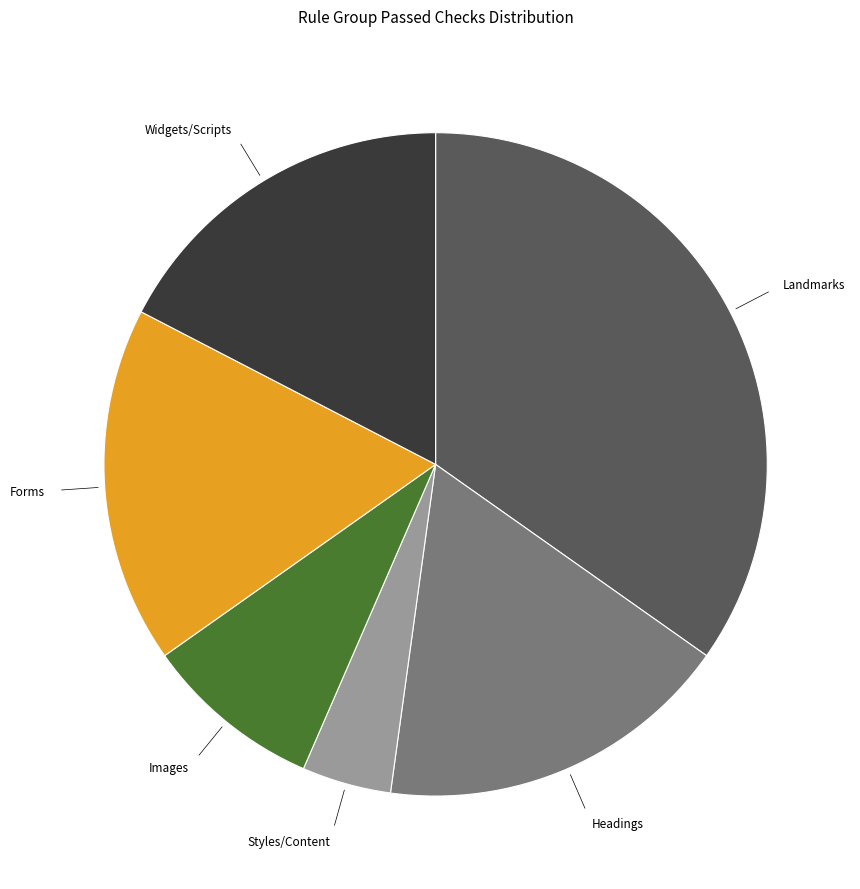

Is there a majority slice in this chart?

No